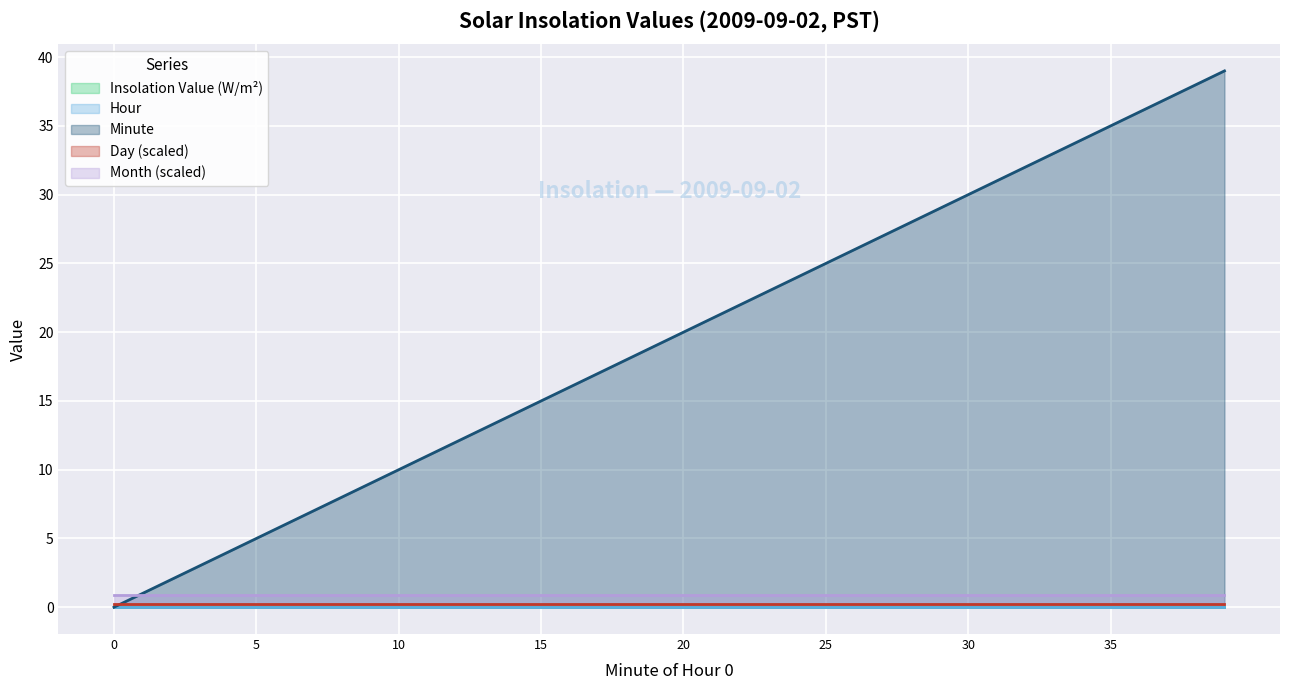

True or false: Hour 0 (Minute avg) and Value (W/m2) cross at least once.

False